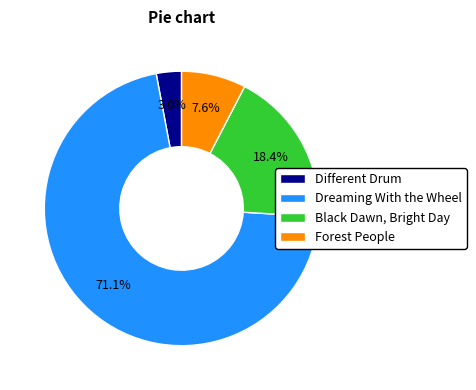

Count the number of slices in the pie.

4